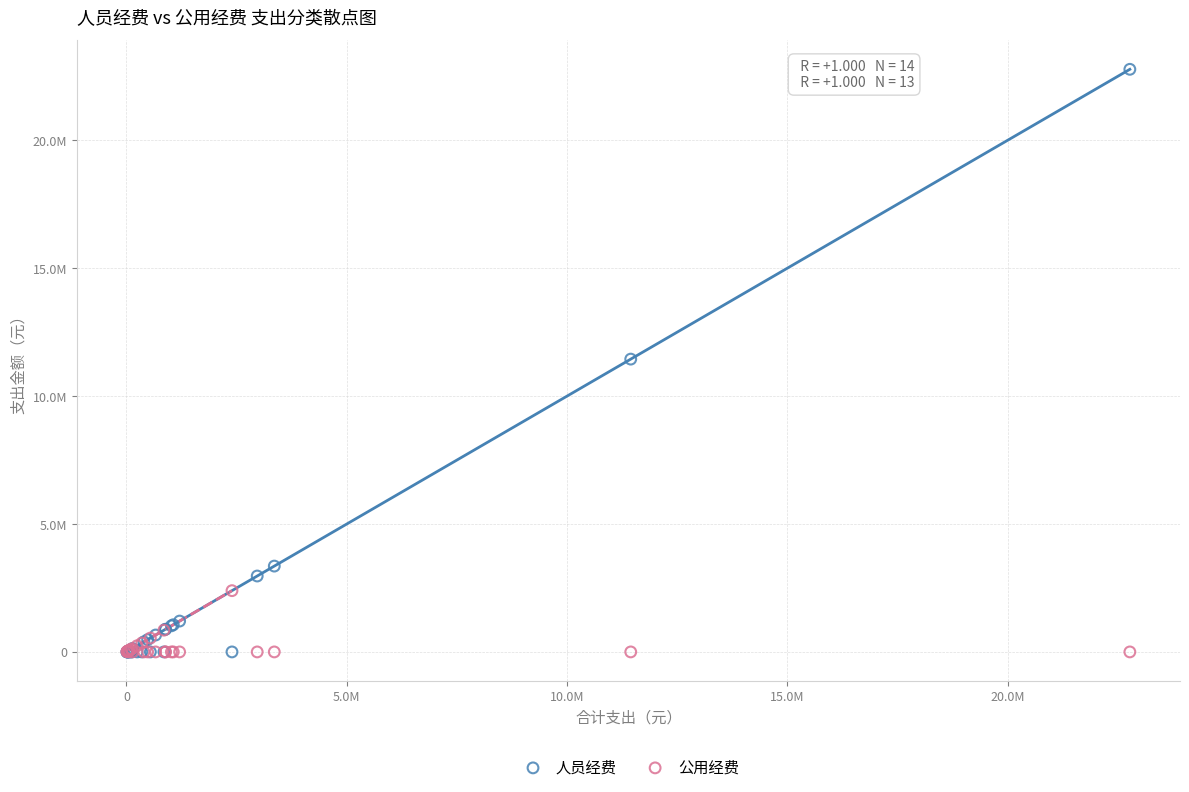

What are all the series names shown in the legend?

人员经费, 公用经费